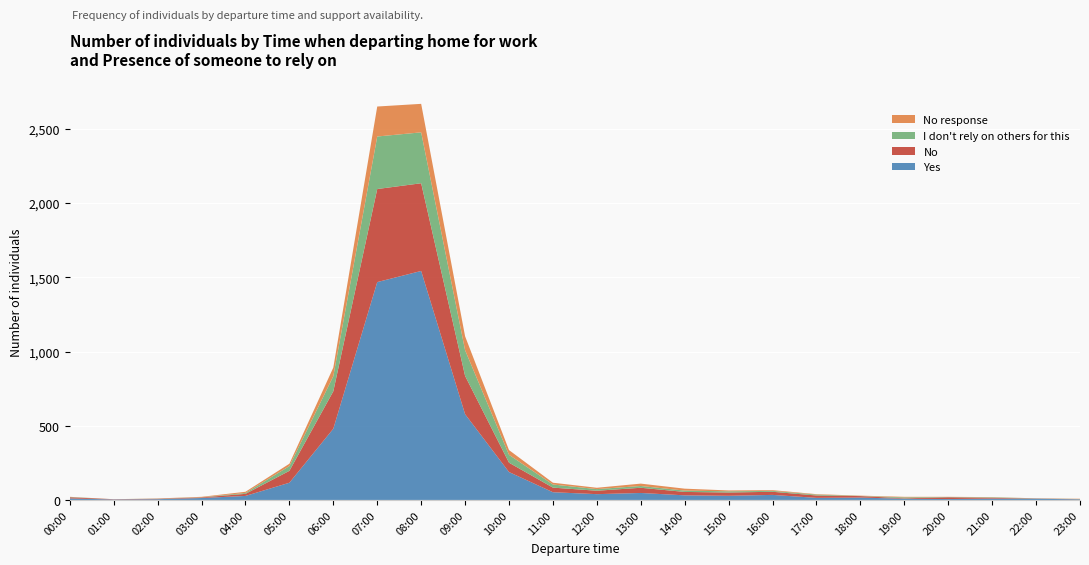

Reading right to left, what are all the values shown in this chart?

Yes: 4	8	9	6	8	16	14	34	28	31	47	39	52	188	578	1543	1468	480	116	27	13	5	3	10
No: 1	2	5	12	3	10	16	21	22	23	35	23	31	63	258	591	627	252	80	14	4	3	2	8
I don't rely on others for this: 1	1	3	2	6	1	6	6	8	9	12	11	21	53	173	343	354	102	32	6	1	1	0	2
No response: 2	0	2	1	4	2	3	5	6	13	16	9	12	32	94	192	202	58	16	8	3	1	0	1